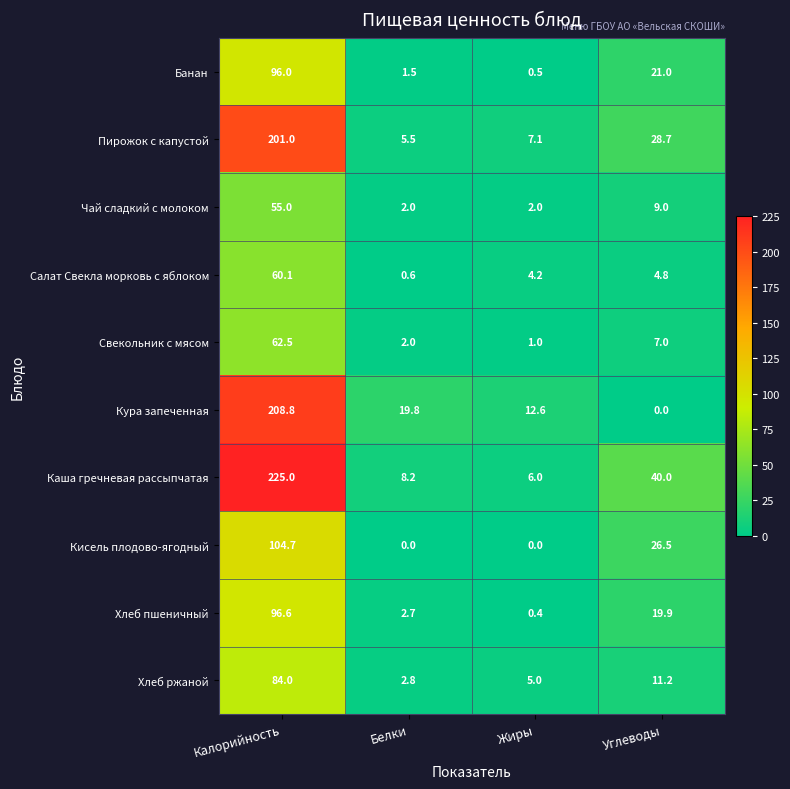

True or false: Свекольник с мясом has a value of 0.6 at Жиры.

False